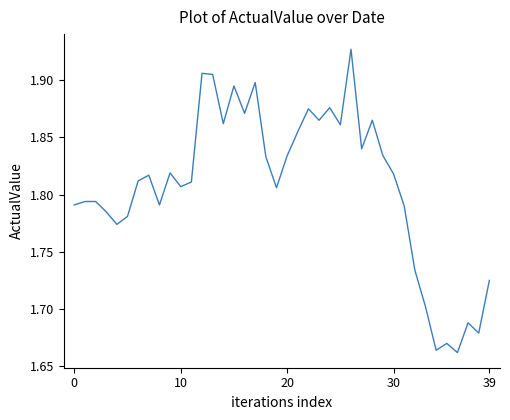

What is the difference between the maximum and minimum values?

0.3